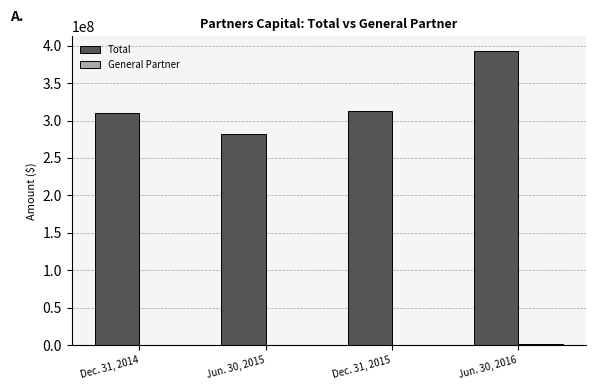

How many categories are shown in the chart?

4